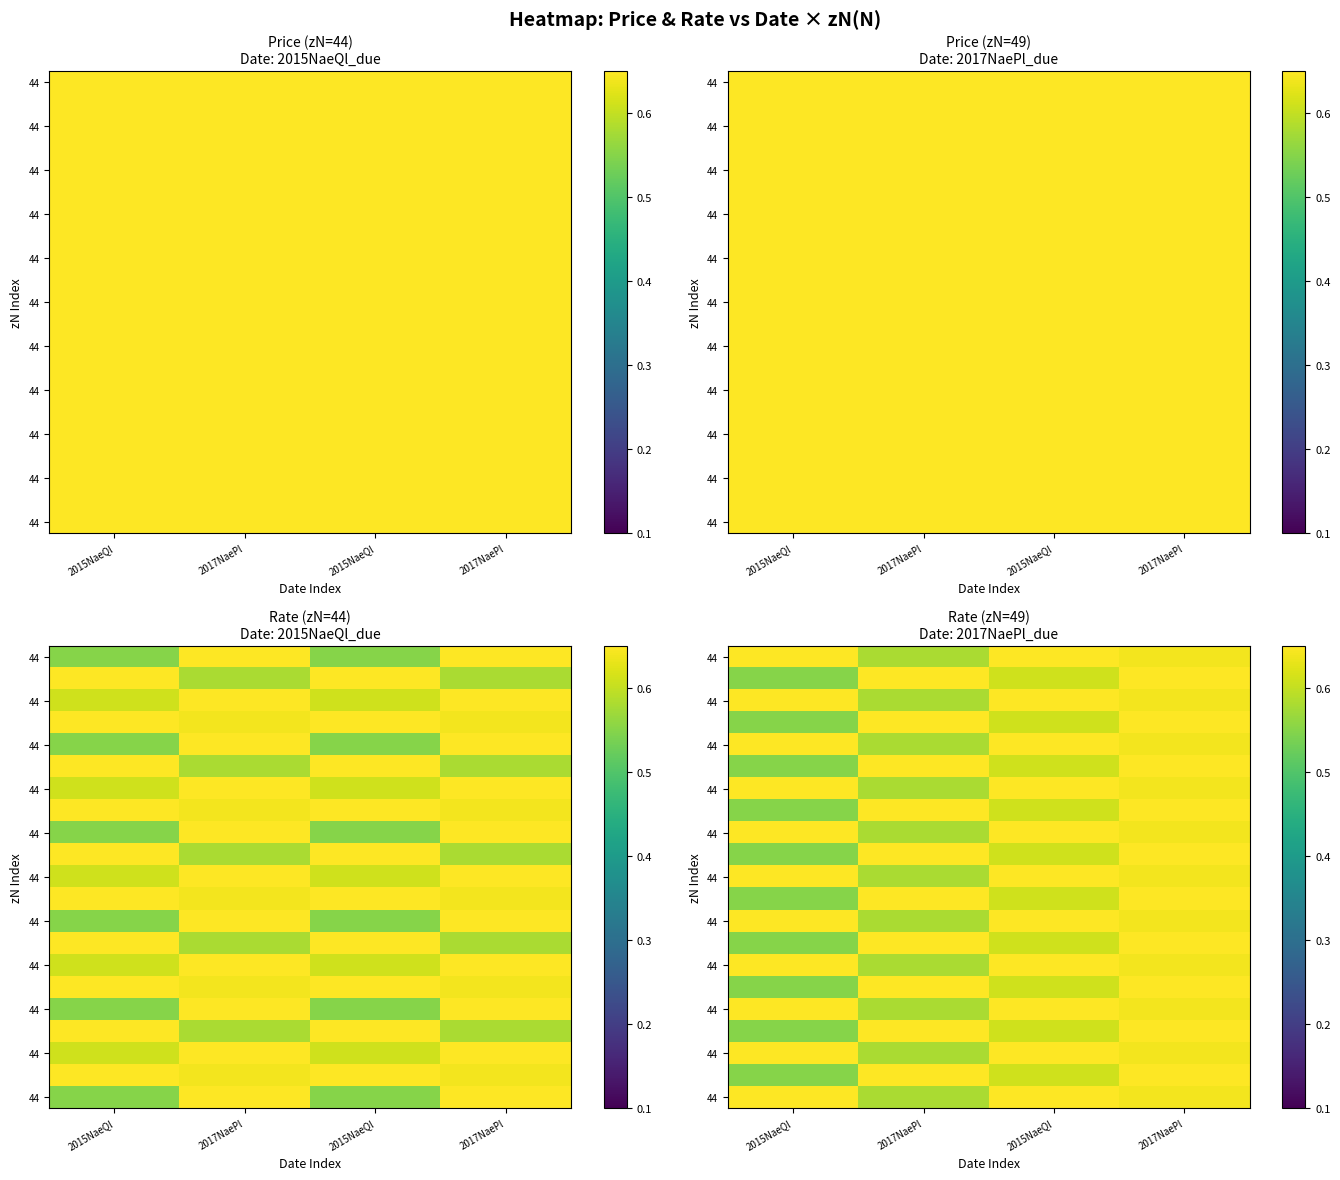

At how many categories does at least one series exceed 0?

4